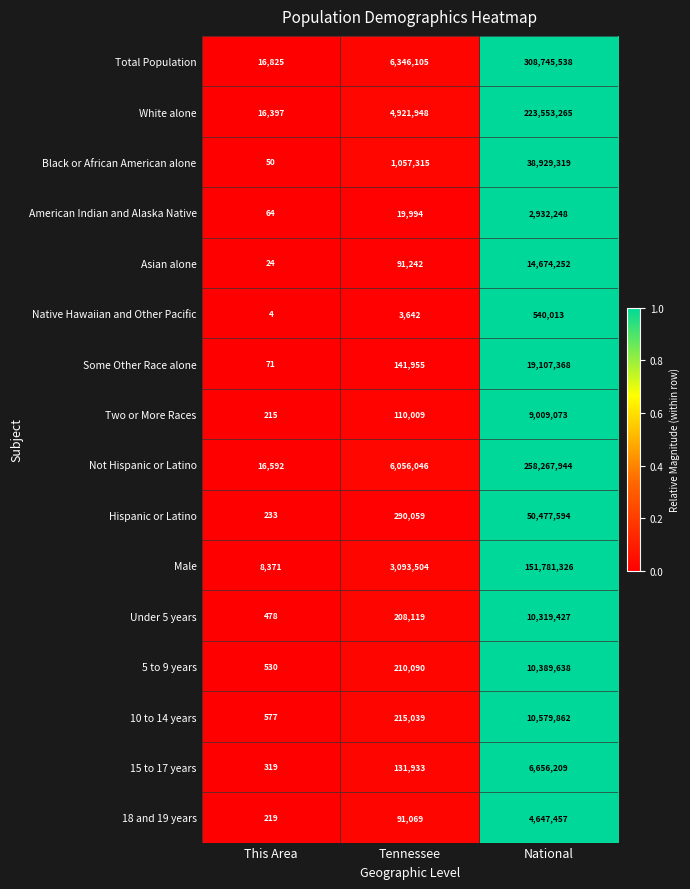

The value of 10 to 14 years at National is 10579862. True or false?

True